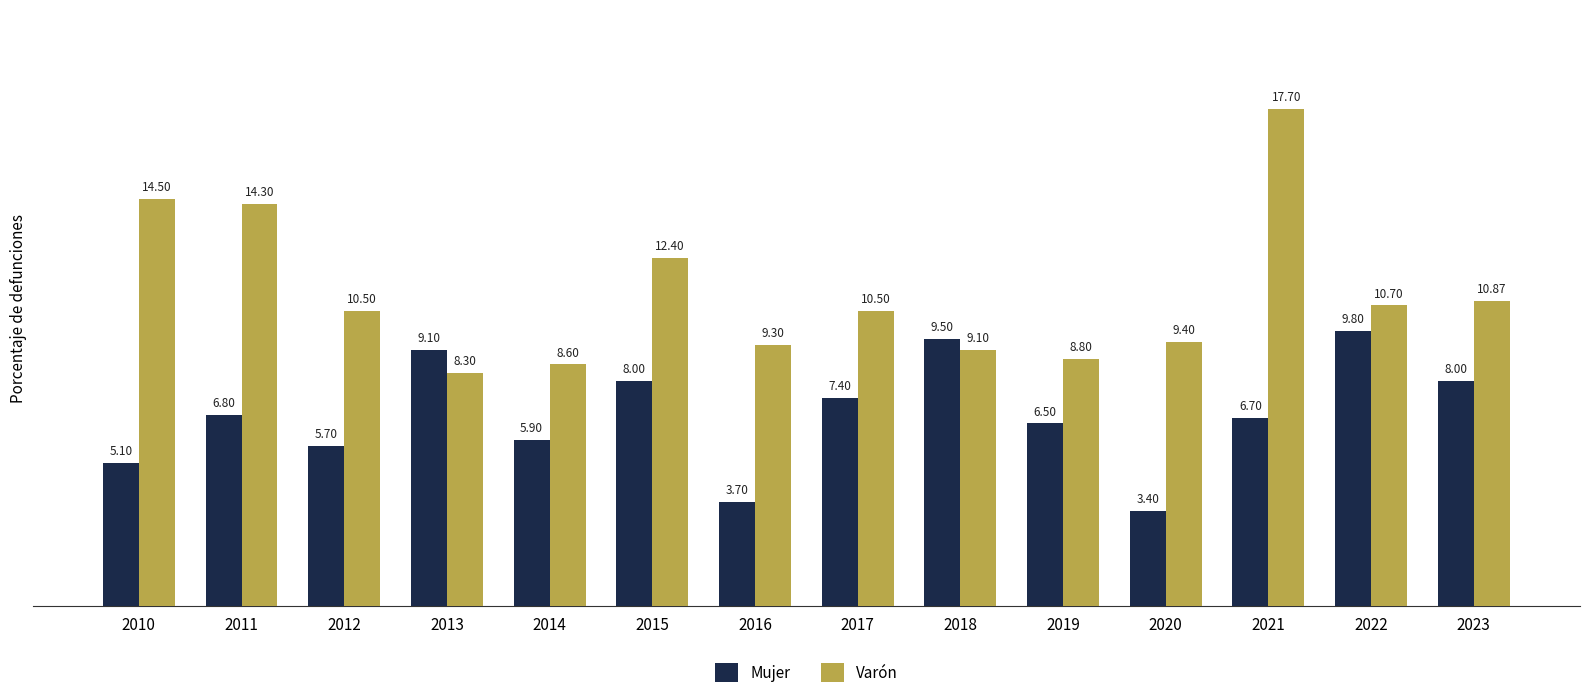

Reading left to right, extract all data points from this chart.

Mujer: 5.1	6.8	5.7	9.1	5.9	8.0	3.7	7.4	9.5	6.5	3.4	6.7	9.8	8.0
Varón: 14.5	14.3	10.5	8.3	8.6	12.4	9.3	10.5	9.1	8.8	9.4	17.7	10.7	10.9